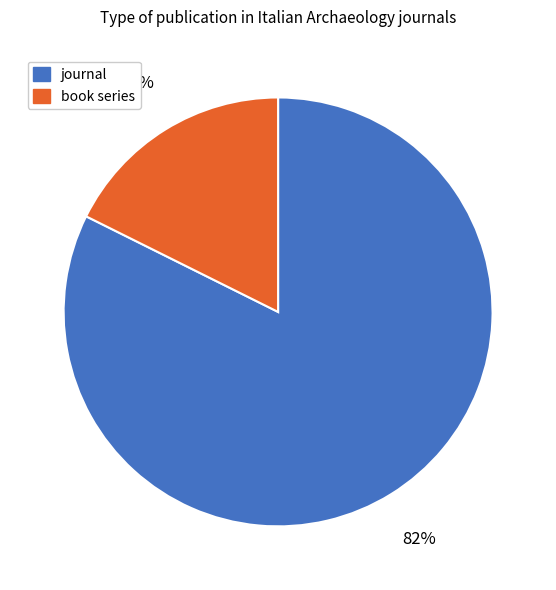

Count the number of slices in the pie.

2